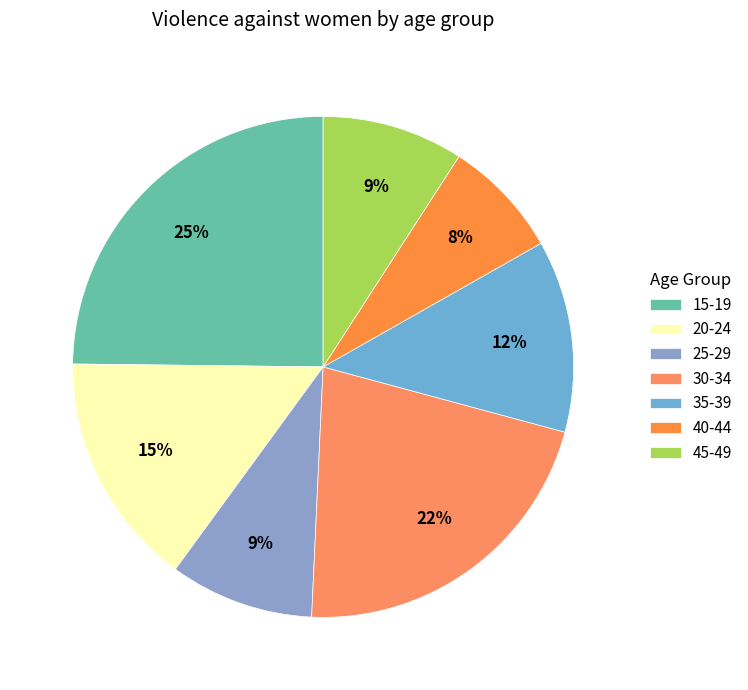

How many slices are in this pie chart?

7